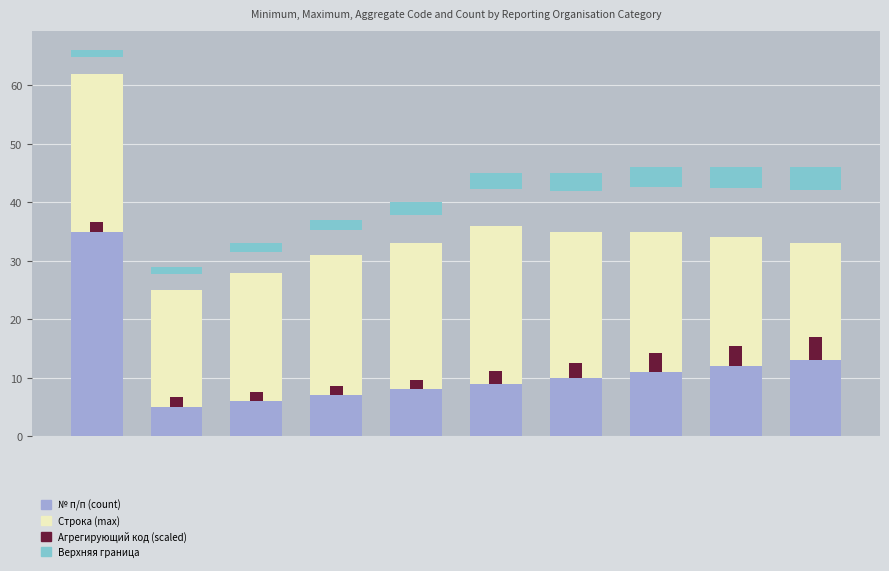

Rank the categories by Агрегирующий код (scaled) value from highest to lowest.

9, 8, 7, 6, 5, 4, 1, 3, 0, 2